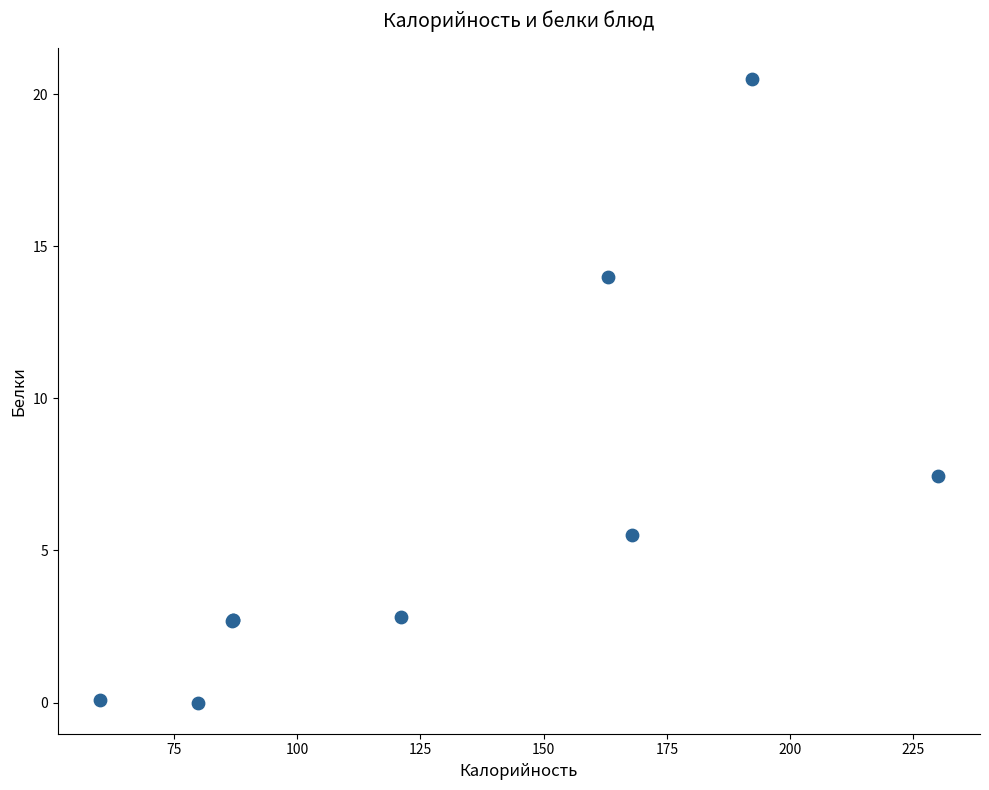

What Y value in the scatter plot is closest to 10?

7.5